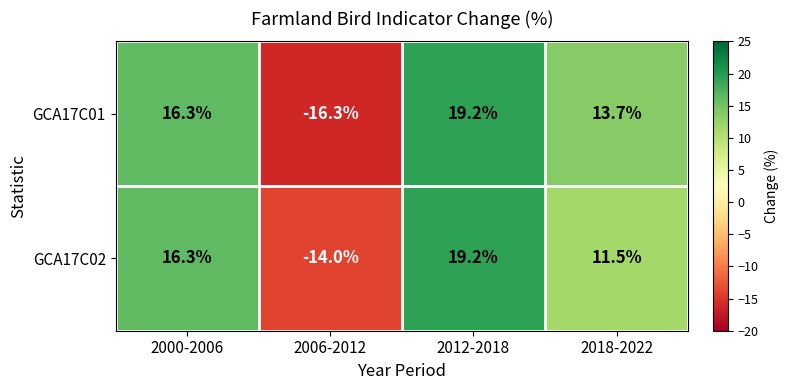

What is the difference between the maximum and minimum values in the GCA17C02 series?

33.2